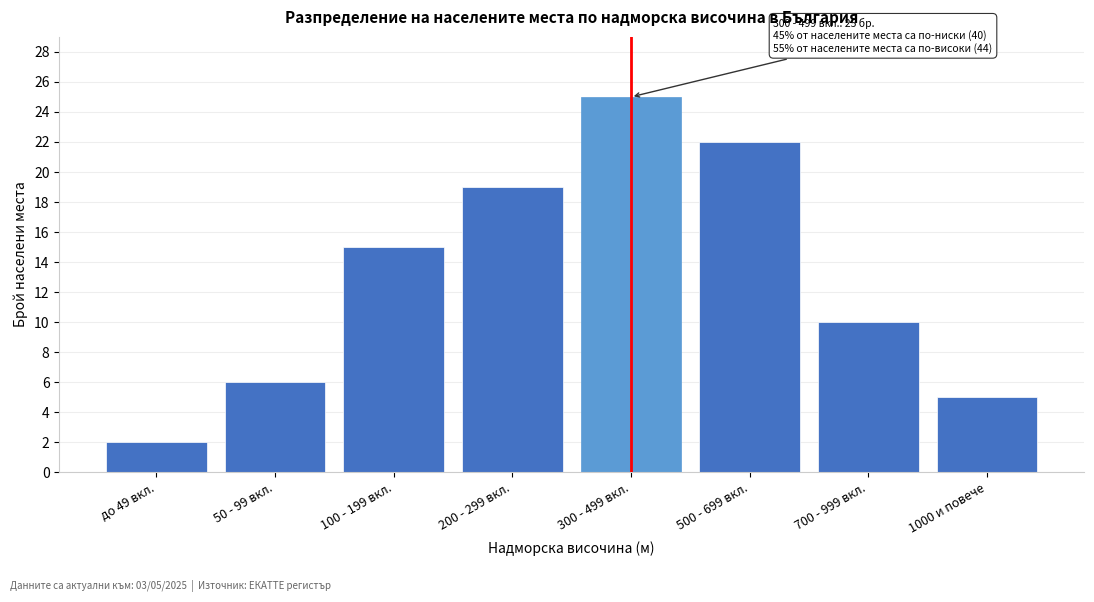

Reading left to right, list all the values displayed in this chart.

до 49 вкл.=2	50 - 99 вкл.=6	100 - 199 вкл.=15	200 - 299 вкл.=19	300 - 499 вкл.=25	500 - 699 вкл.=22	700 - 999 вкл.=10	1000 и повече=5